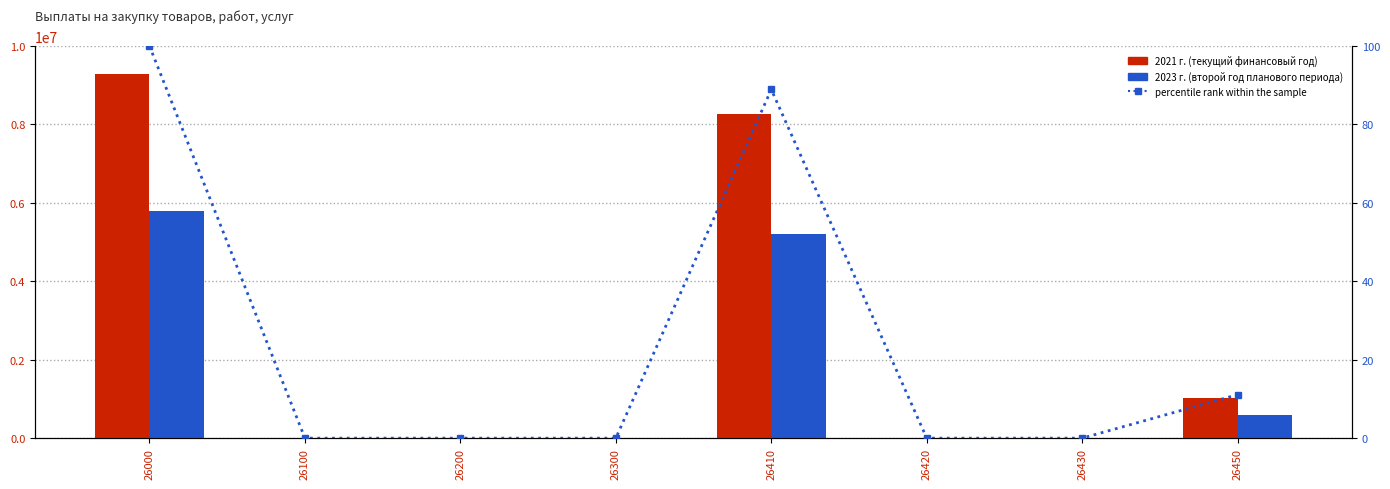

What is the total value across all series at 26000?

15076097.7